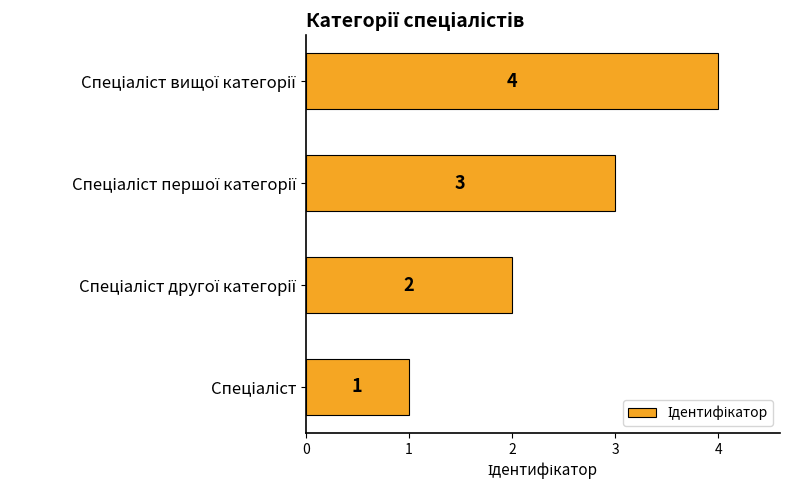

What is the sum of all values?

10